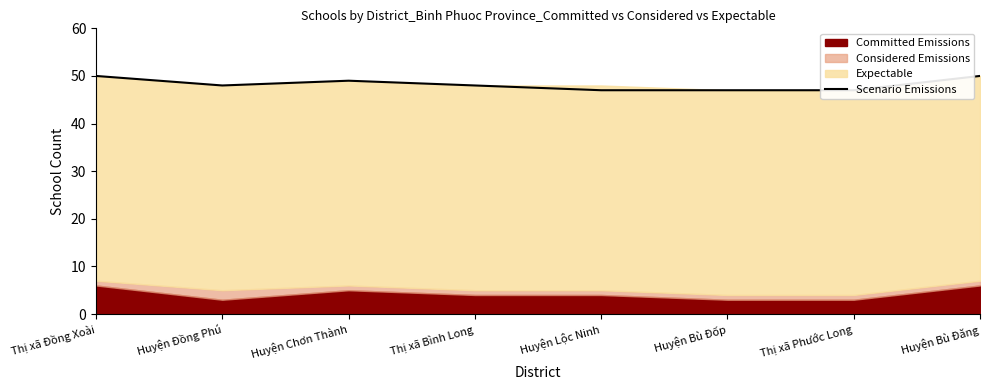

What is the average value?

48